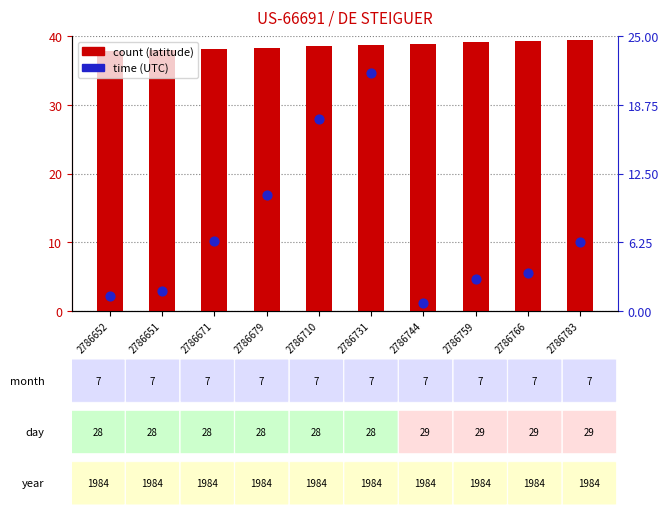

Is the value of time at 2786679 greater than the value of count at 2786731?

No